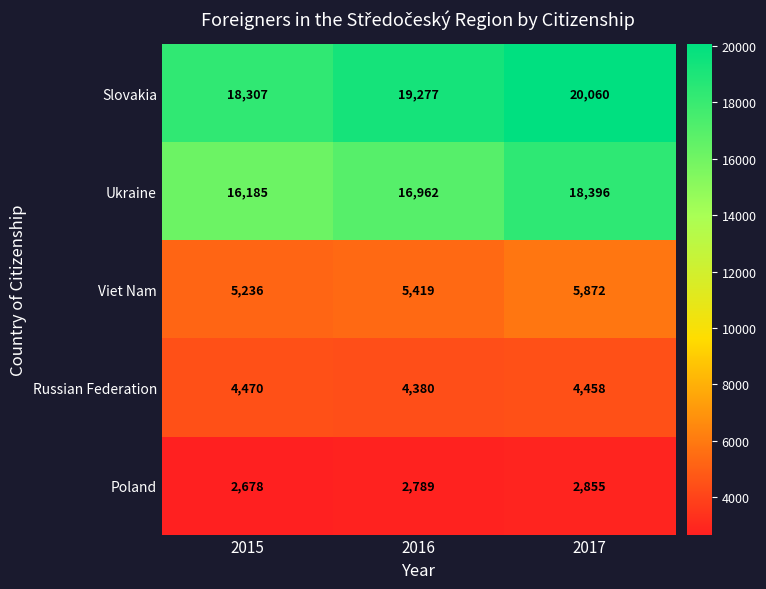

Which series has the largest total across all categories?

Slovakia